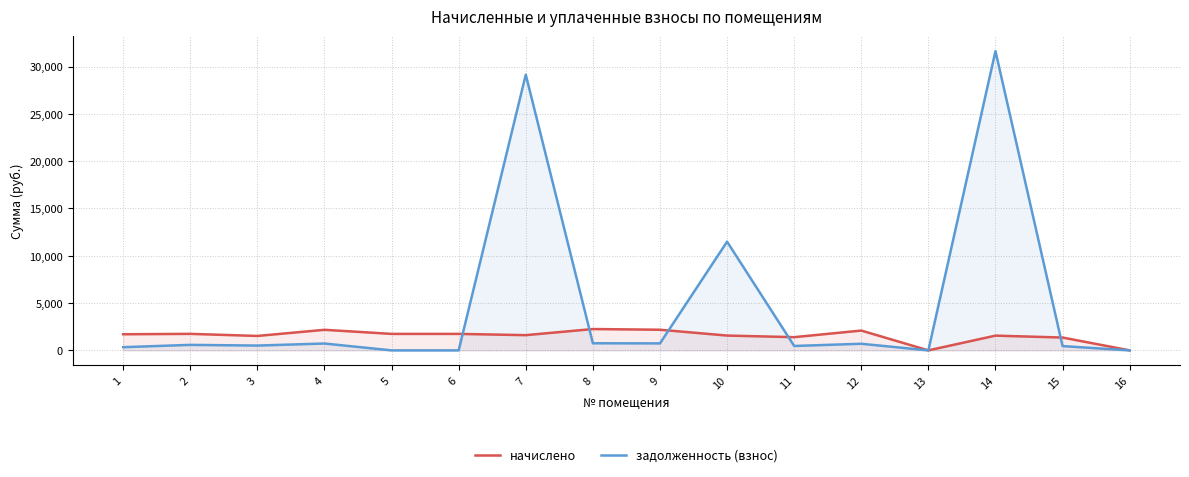

Reading right to left, transcribe all the data shown in this chart.

начислено: 0.0	1356.4	1558.0	0.0	2093.3	1396.7	1565.4	2181.3	2254.6	1609.4	1741.3	1741.3	2173.9	1525.0	1745.0	1704.7
задолженность (взнос): 0.0	452.1	31632.6	0.0	697.8	465.6	11488.6	737.8	751.5	29145.4	0.0	0.0	724.6	508.4	581.7	336.4